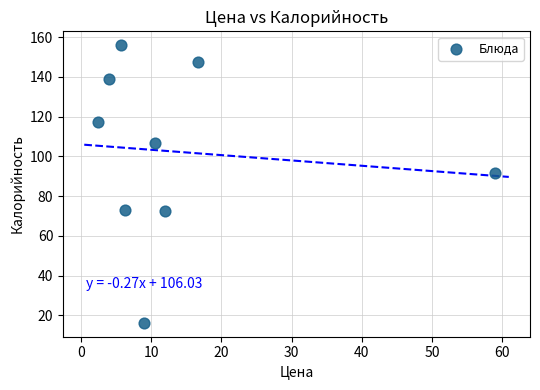

What Y value in the scatter plot is closest to 86?

91.5